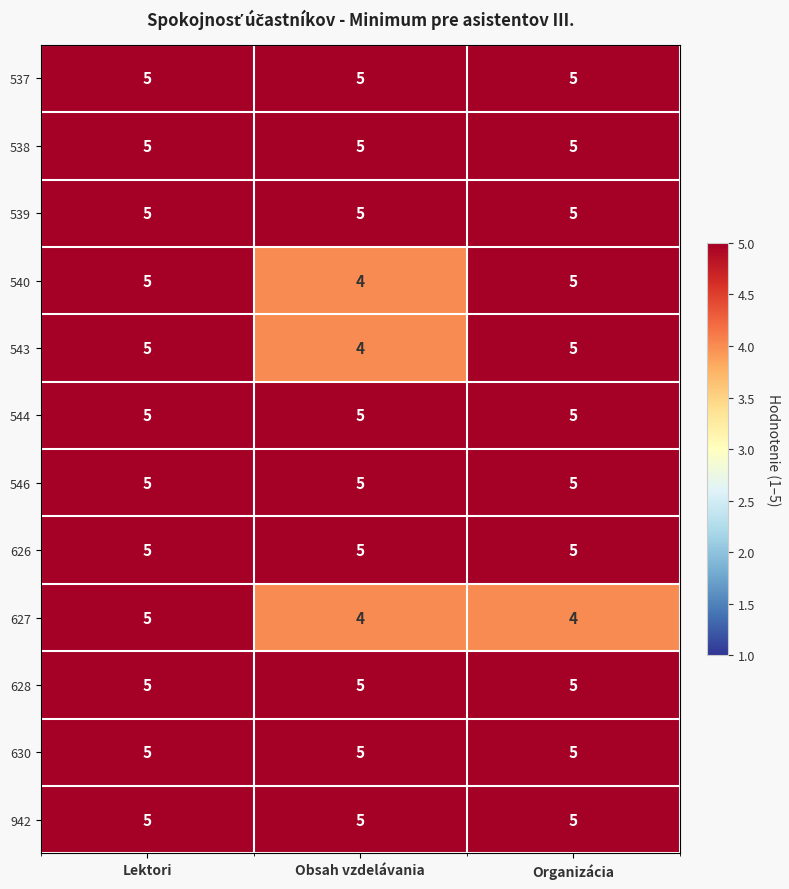

At which category is the sum across all series the highest?

Lektori